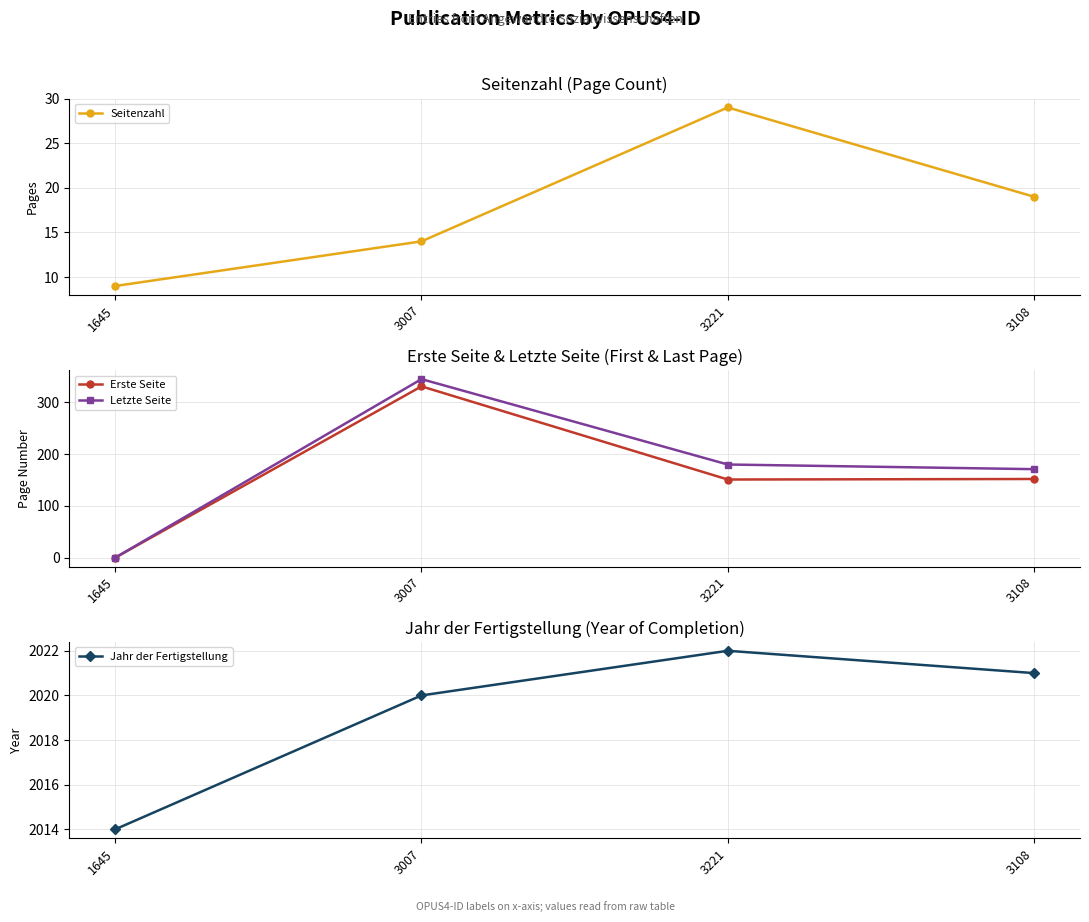

How many values in the Jahr der Fertigstellung series exceed 2021?

1